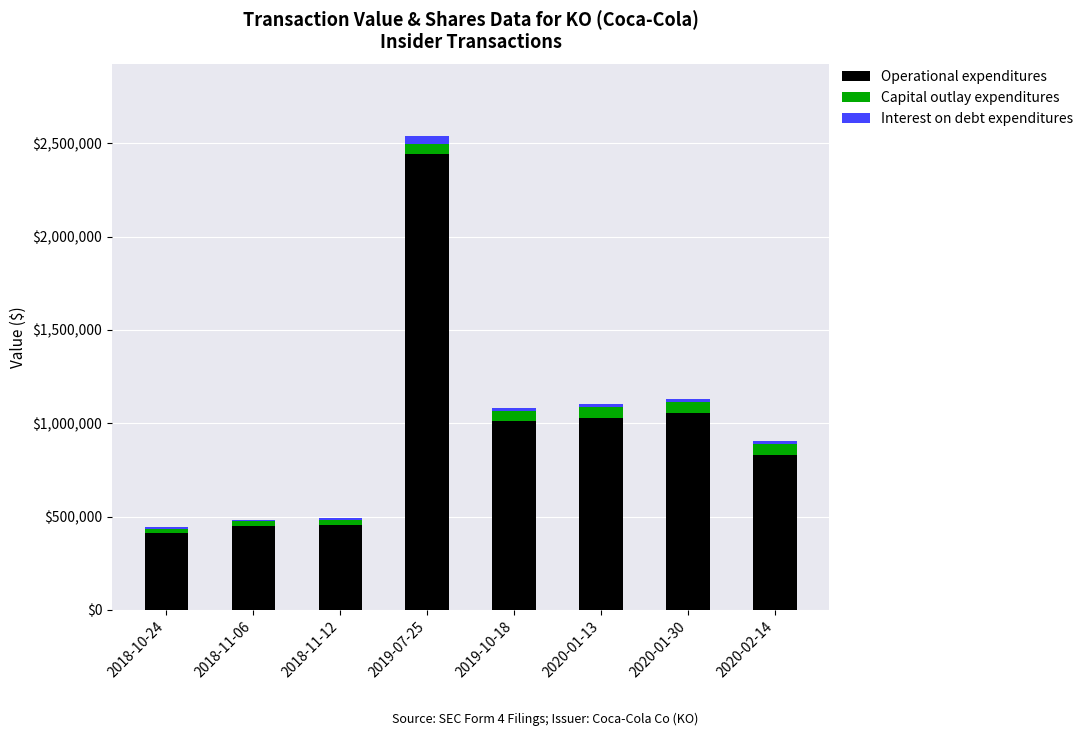

At which category is the sum across all series the highest?

2019-07-25